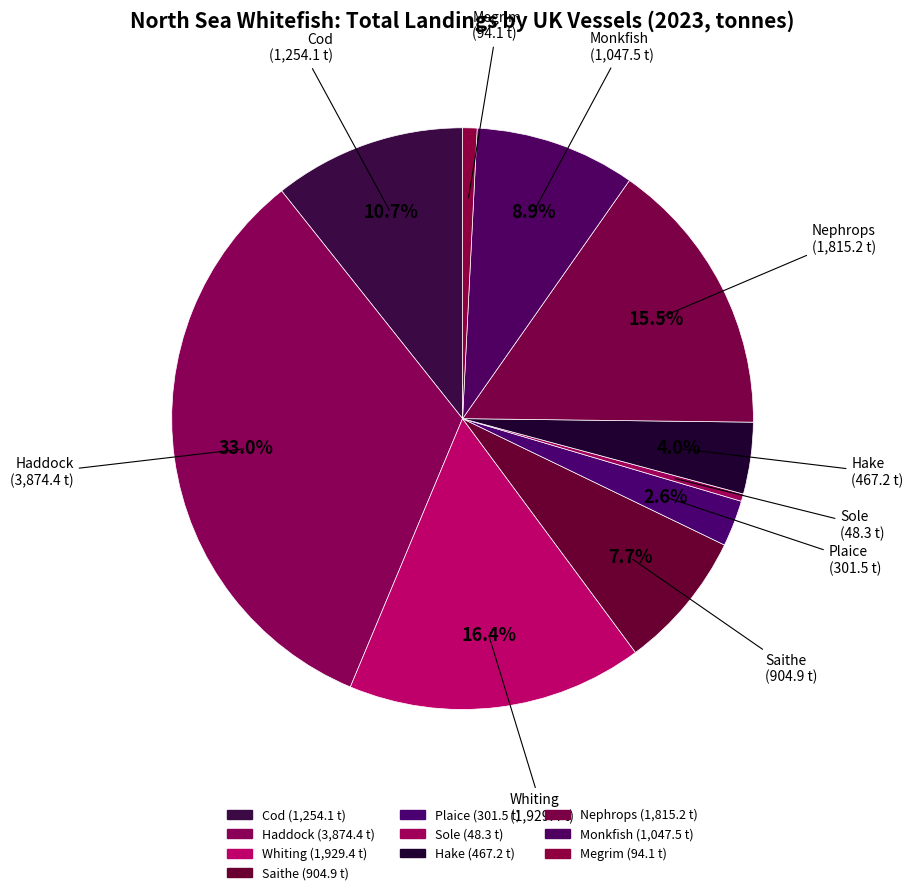

Is the sum of Nephrops and Sole greater than half?

No